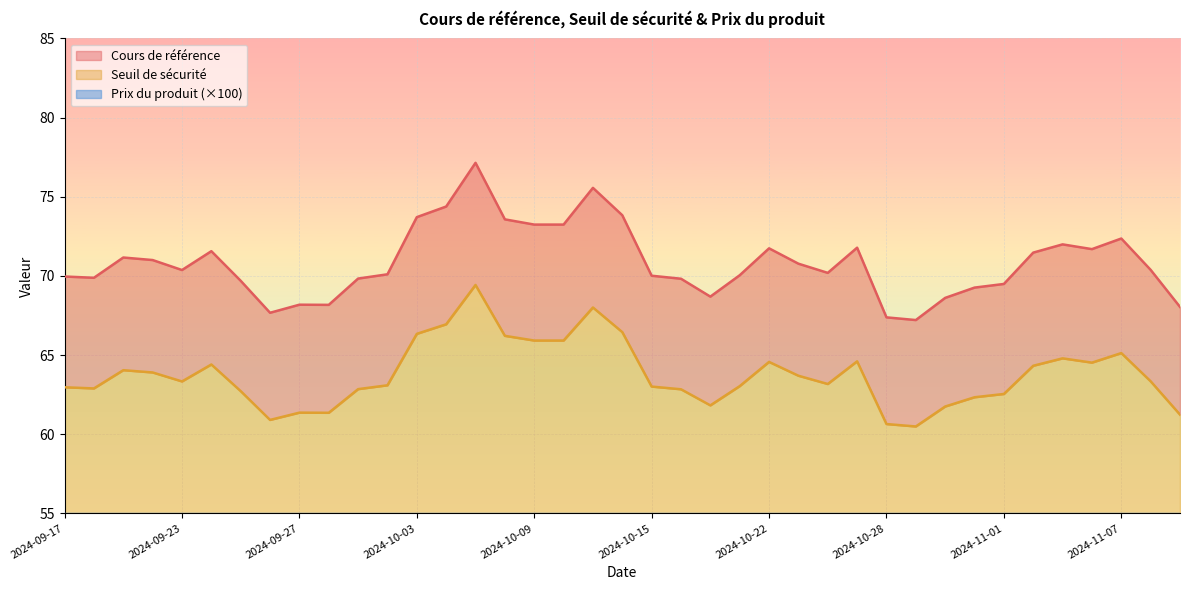

How many data points in Seuil de sécurité are above 63?

24